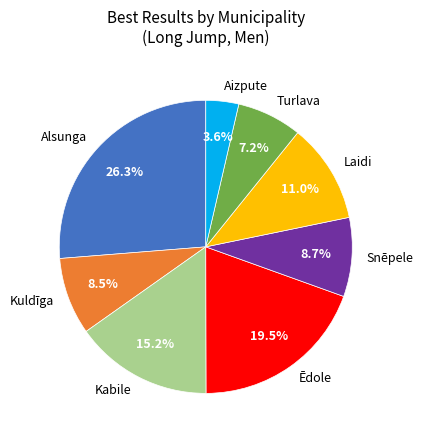

Does Laidi account for over 50% of the chart?

No